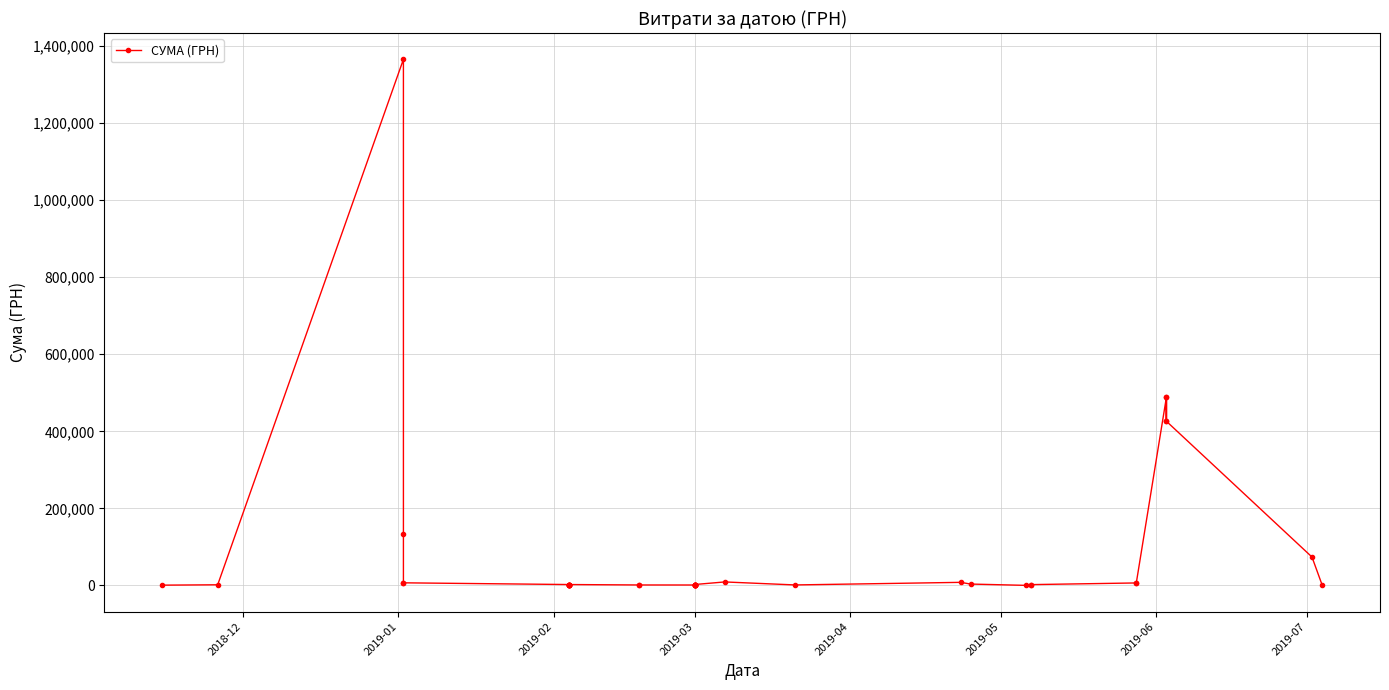

Reading left to right, transcribe all the data shown in this chart.

800.0	1725.0	1365452.5	133830.4	6863.2	6825.0	2350.0	2350.0	2350.0	2350.0	2350.0	2350.0	2350.0	2350.0	1258.0	1258.0	1168.8	1168.8	1168.8	1168.8	1168.8	1168.8	1168.8	1168.8	2399.0	9107.3	1325.0	8046.0	3600.0	237.1	911.6	2159.0	6500.0	6500.0	488439.2	426112.5	488439.2	426112.5	73768.5	1999.0